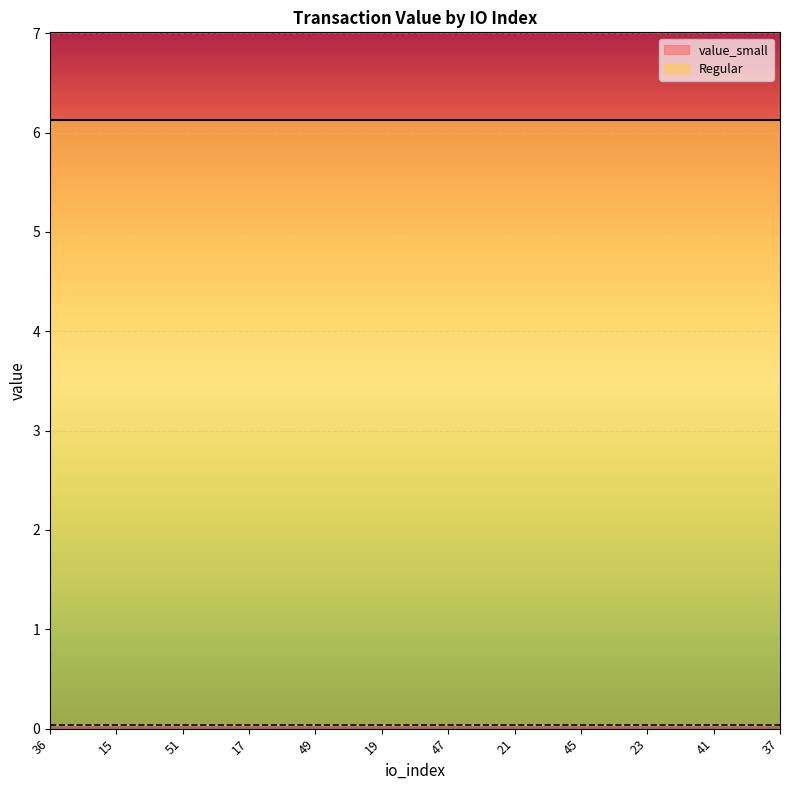

Is this an area chart (filled region under the line)?

No